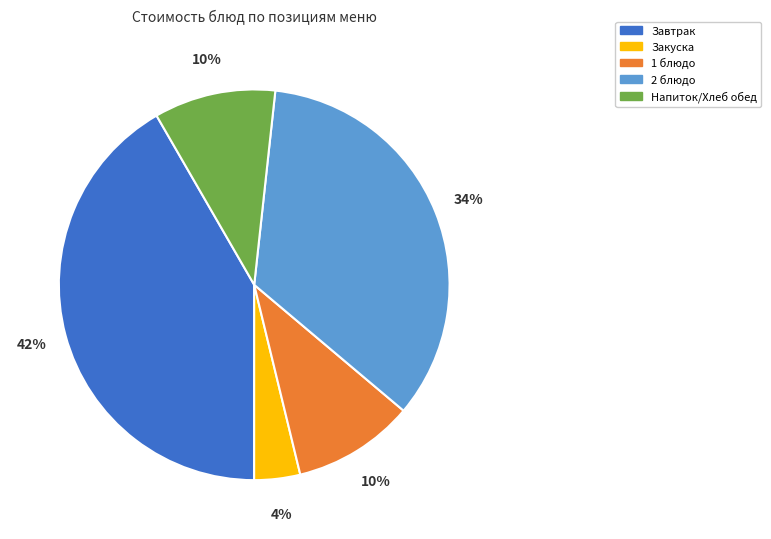

Is there any slice that represents more than half of the pie?

No